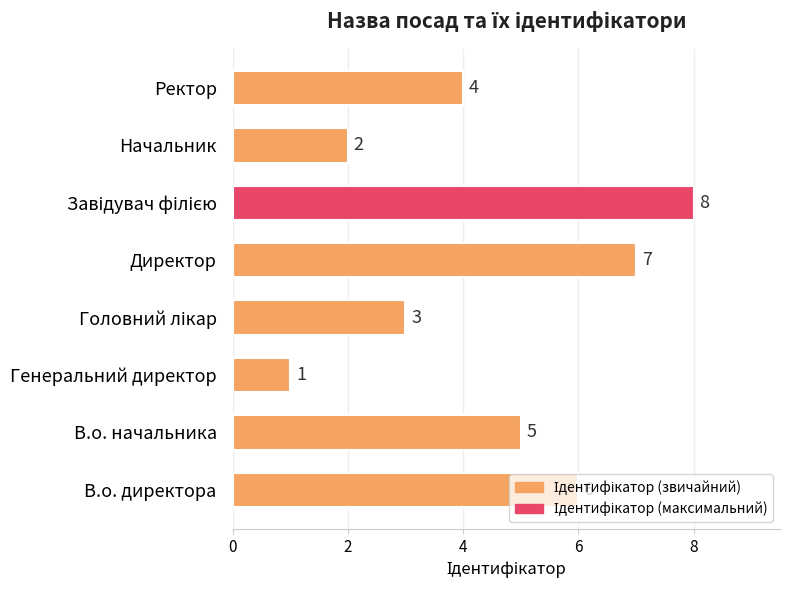

What is the greatest value displayed?

8